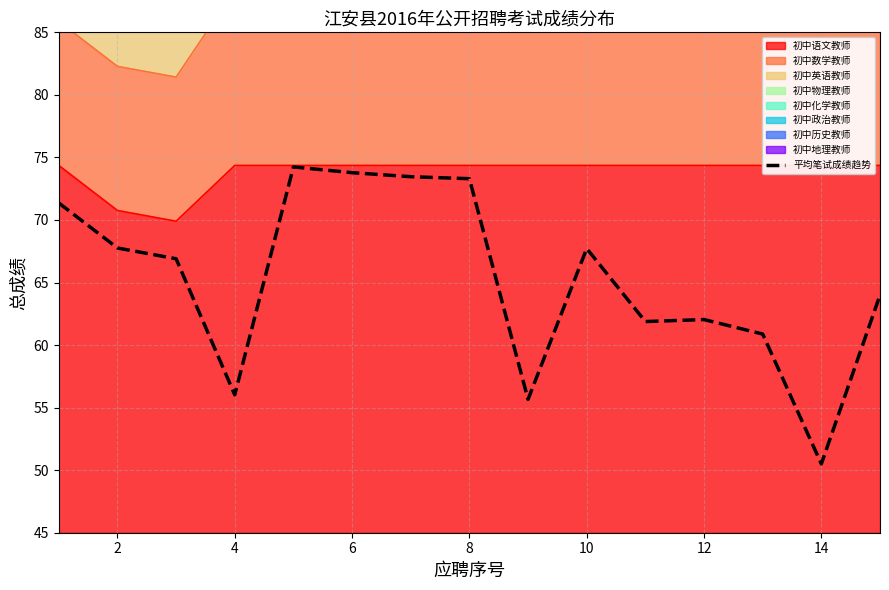

Does the chart display data point markers on the line(s)?

No